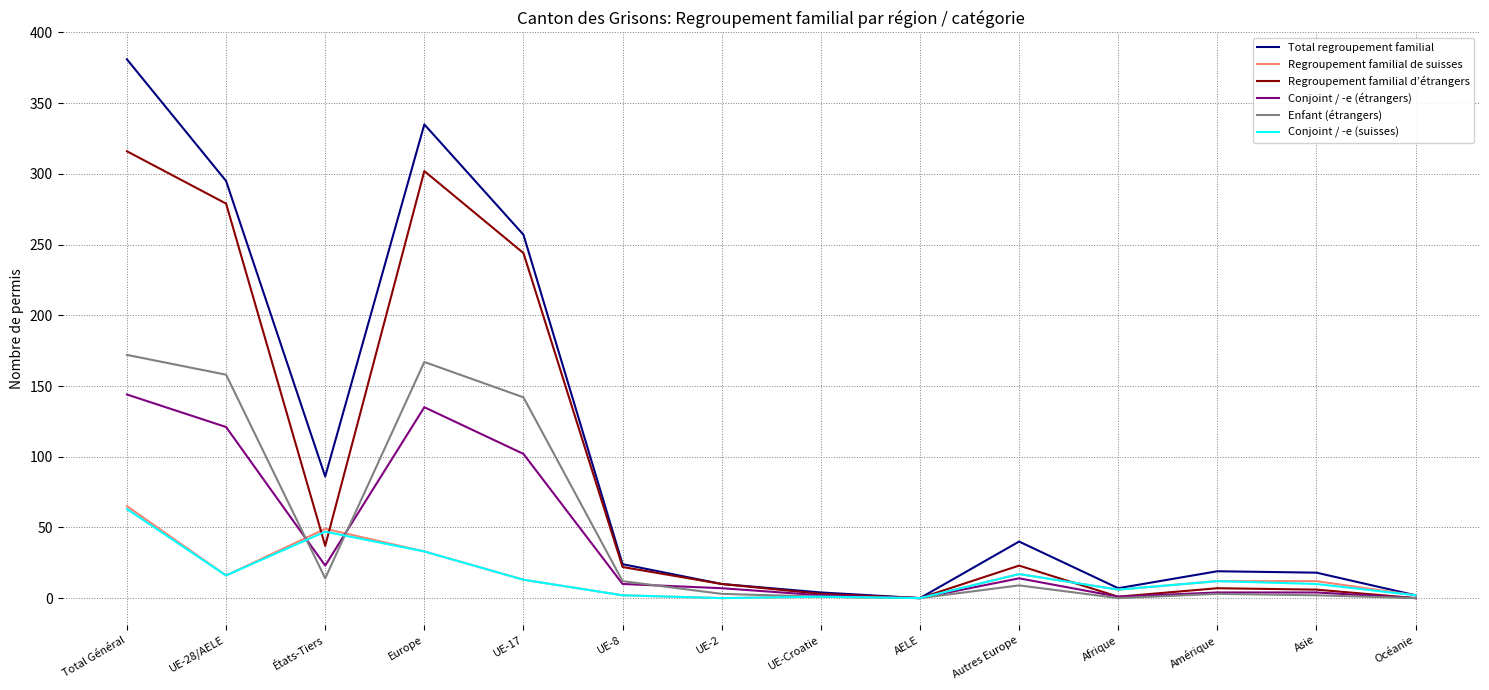

What are all the series names shown in the legend?

Total regroupement familial, Regroupement familial de suisses, Regroupement familial d’étrangers, Conjoint / -e (étrangers), Enfant (étrangers), Conjoint / -e (suisses)